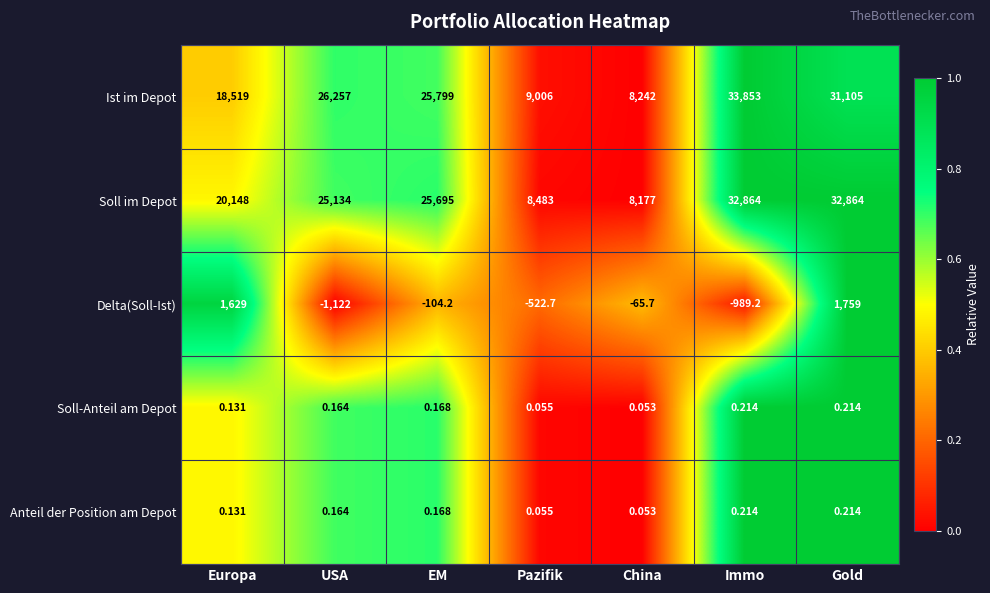

Which series has the largest range (max minus min)?

Ist im Depot